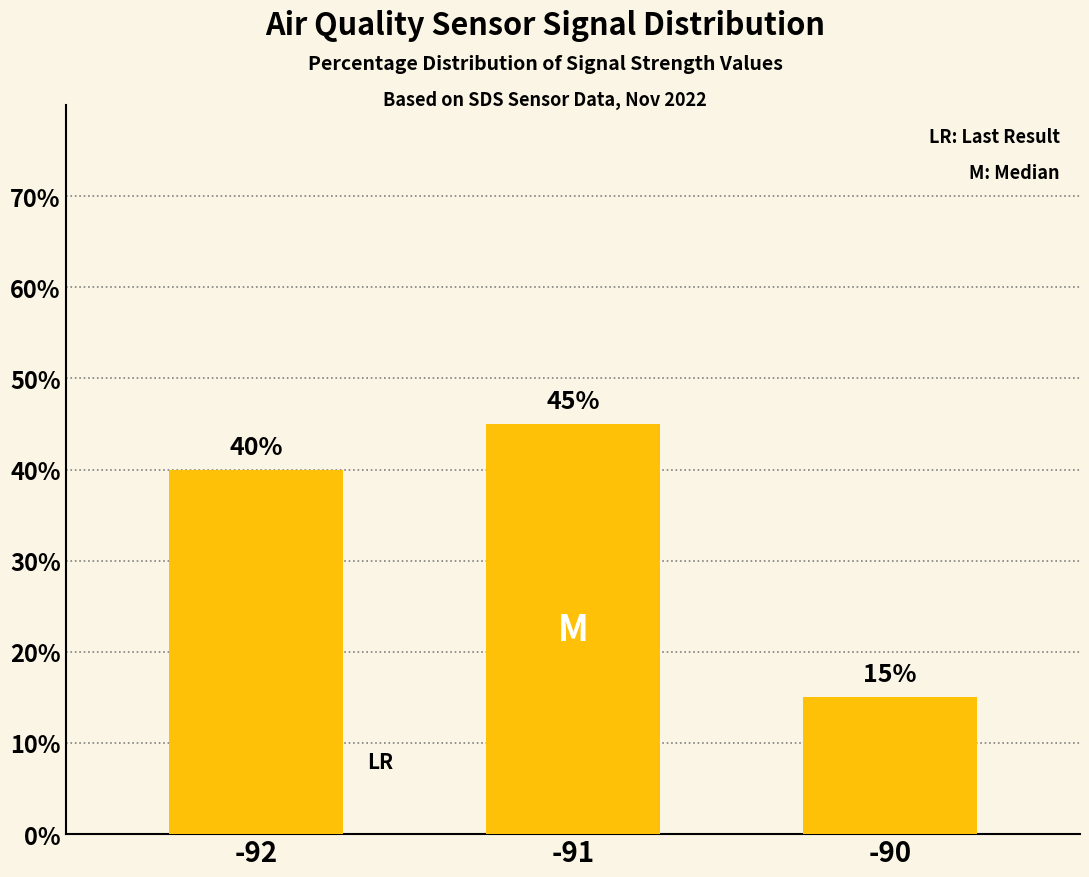

What is the sum of all values?

100